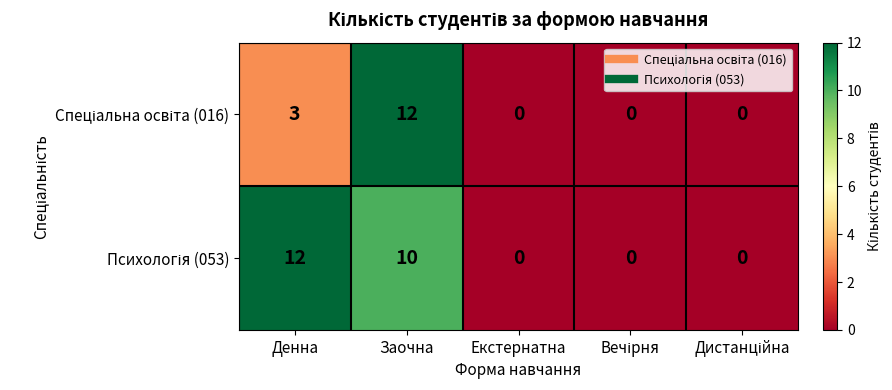

At which category is the sum across all series the highest?

Заочна